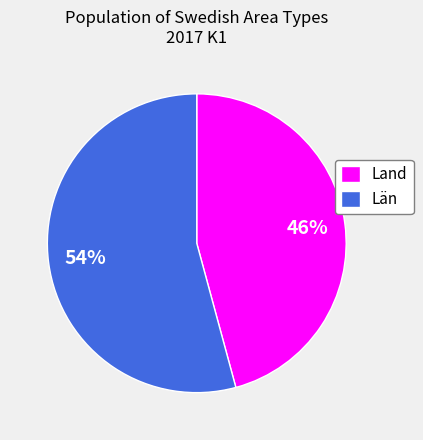

True or false: Län accounts for 61% of the total.

False